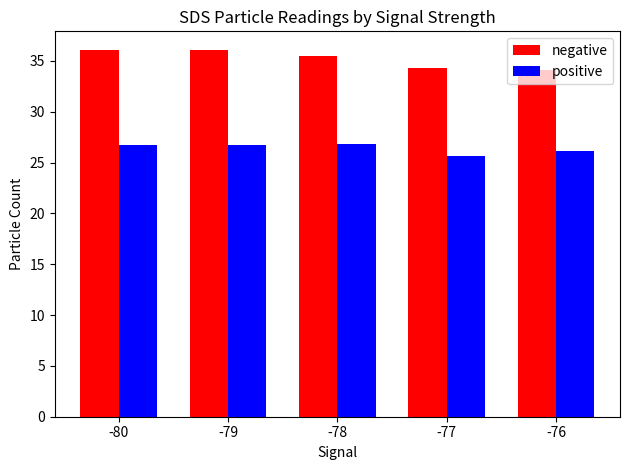

What is the spread (max minus min) of values at -79?

9.3